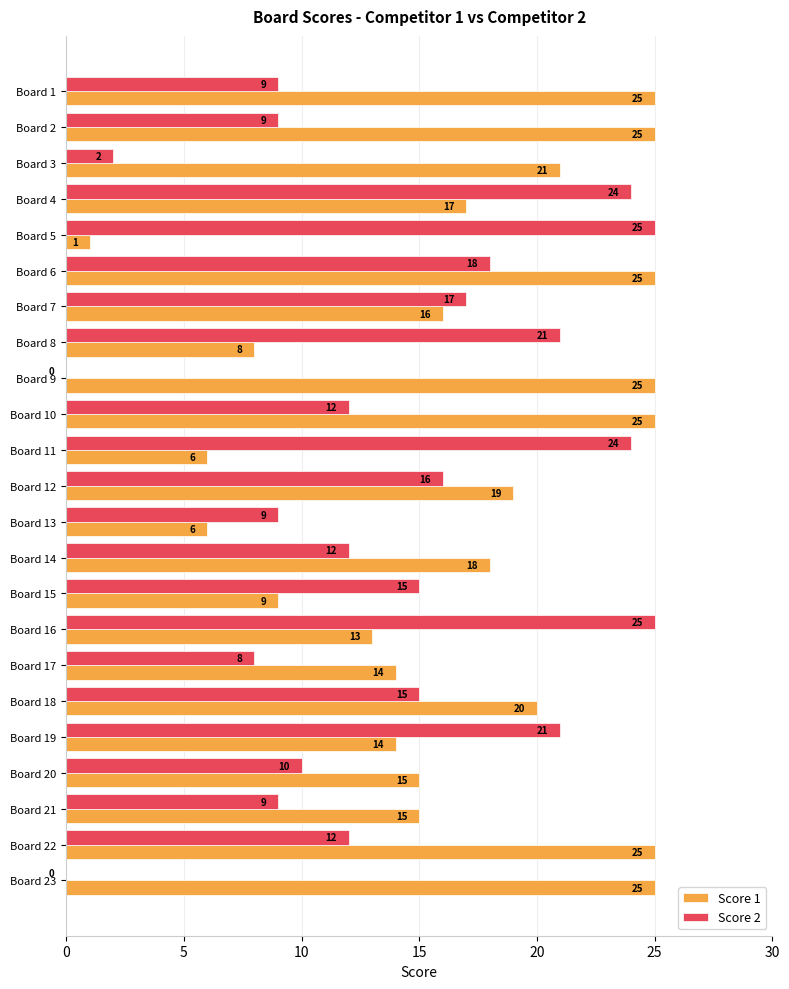

Which series has the largest total across all categories?

Score 1